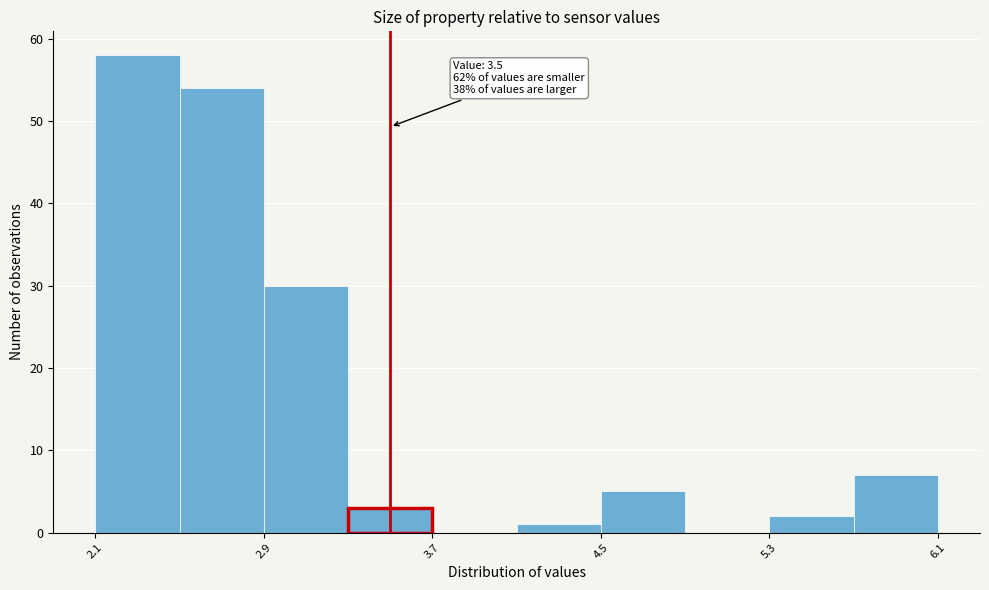

Over which range of the x-axis is the bar tallest?

2.1 to 2.5